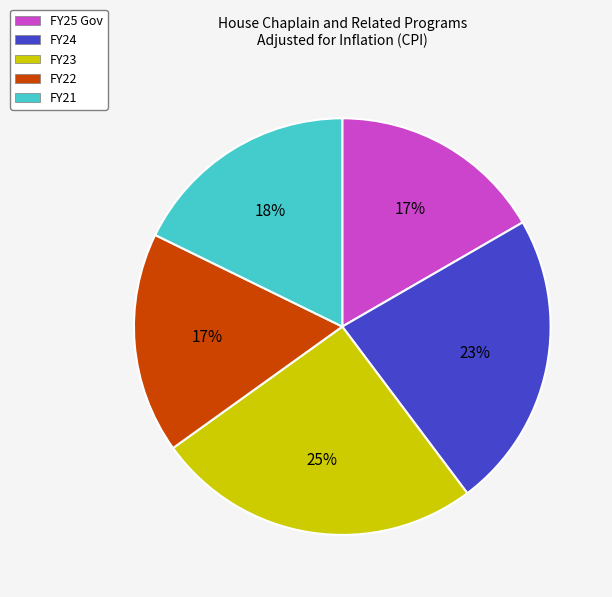

To the nearest percent, what is the combined percentage of FY21 and FY24?

41%